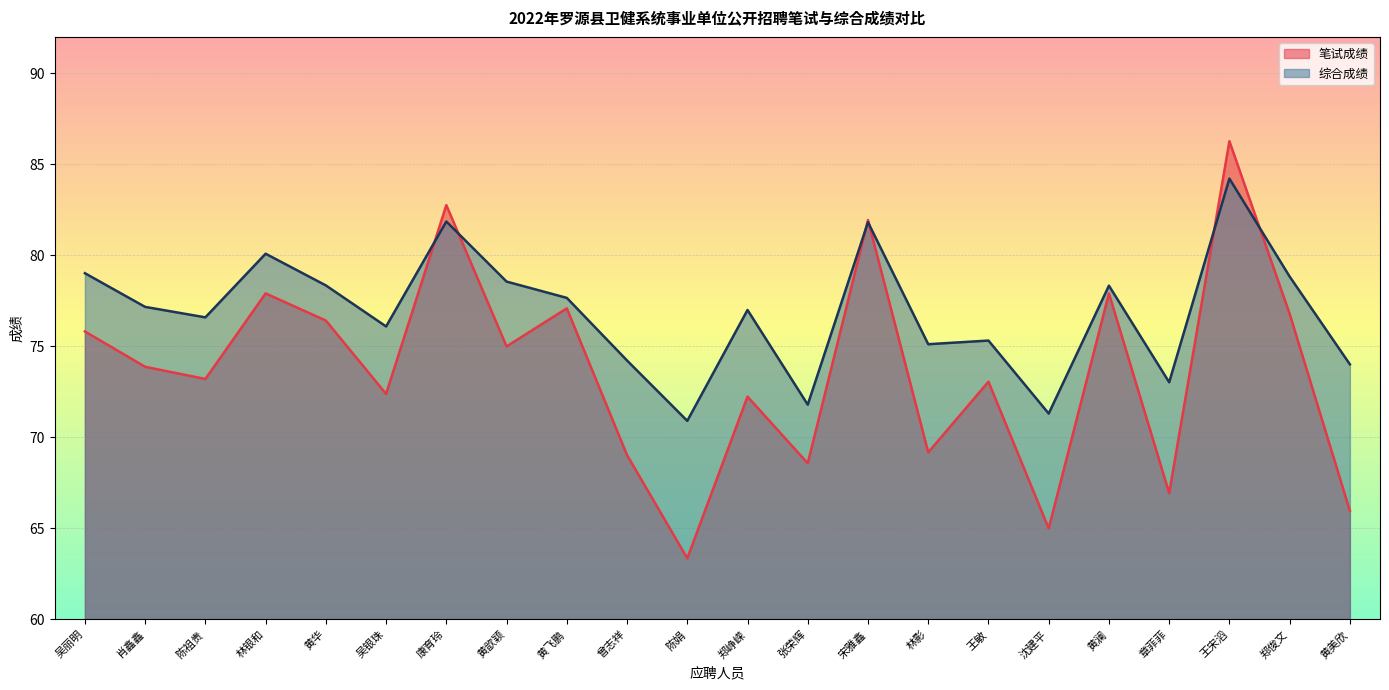

What is the average value of the 笔试成绩 series?

73.7